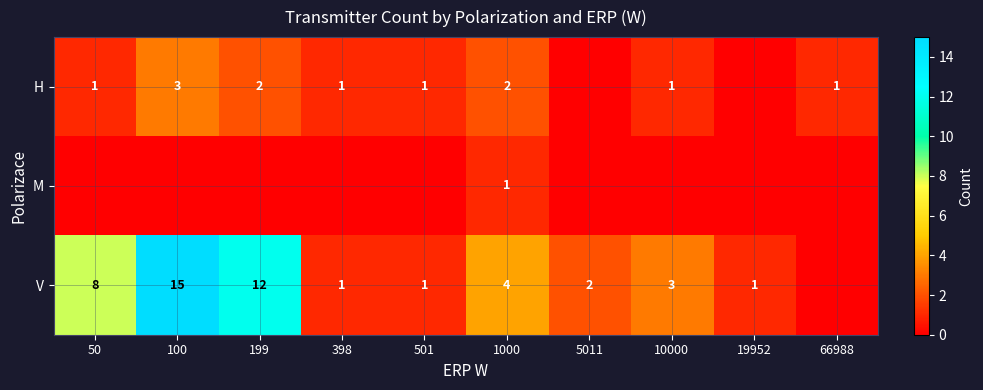

Is the value of V at 100 greater than the value of H at 100?

Yes